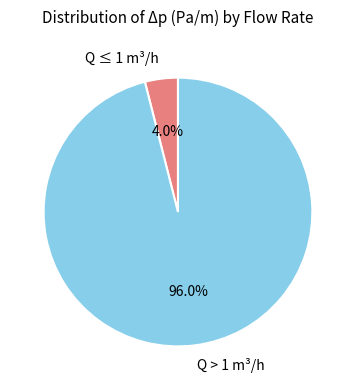

To the nearest percent, what is the average slice percentage?

50%